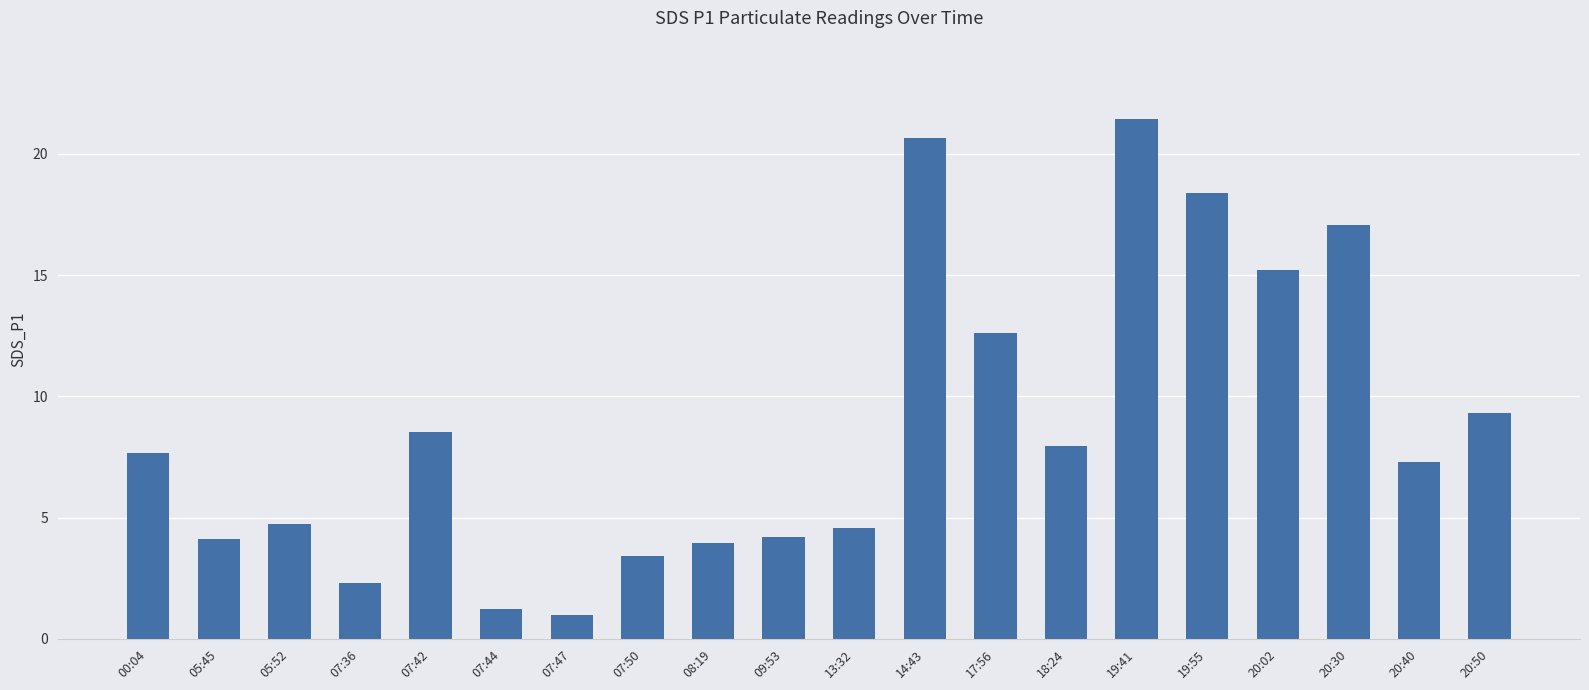

What is the change in value from 14:43 to 20:40?

-13.4